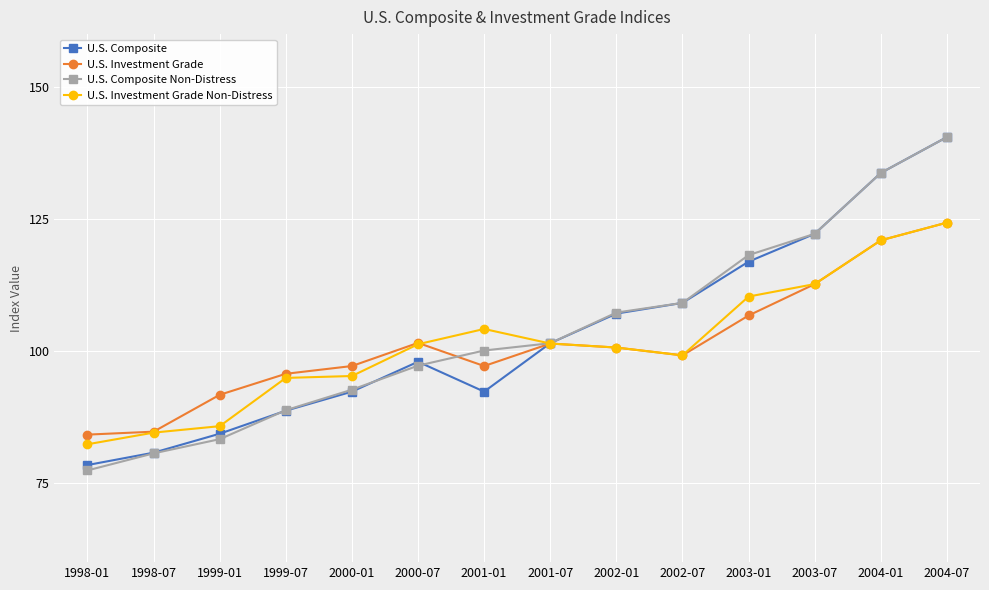

Which series has the largest range (max minus min)?

U.S. Composite Non-Distress